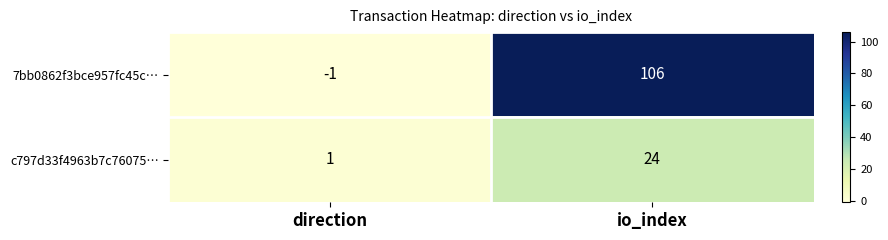

At io_index, list the series in order from largest to smallest.

7bb0862f3bce957fc45c…, c797d33f4963b7c76075…